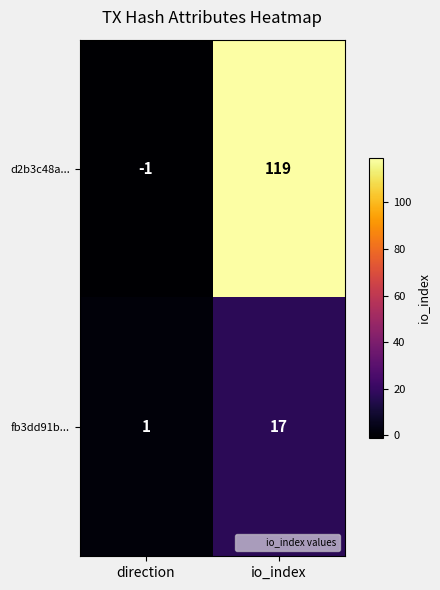

Reading left to right, list all the values displayed in this chart.

d2b3c48a...: -1	119
fb3dd91b...: 1	17